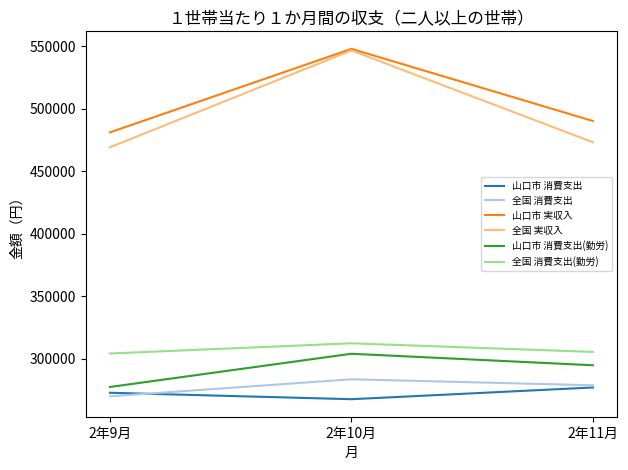

What position from the right is 2年10月?

2